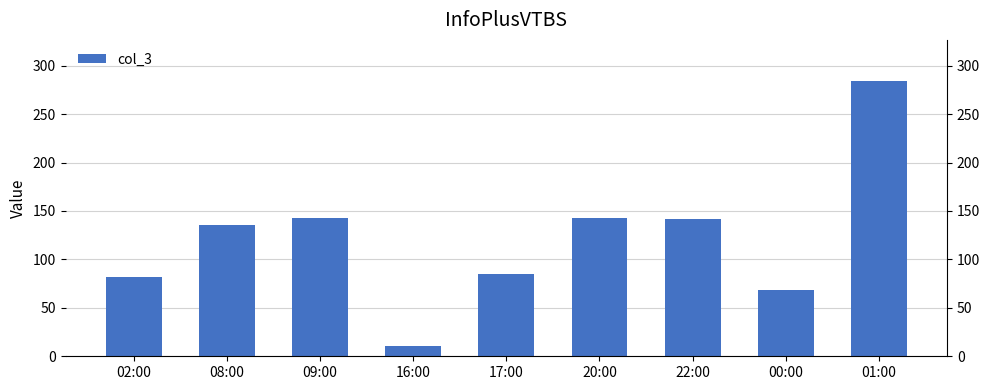

Approximately how many times larger is the value at 22:00 compared to 17:00?

1.7